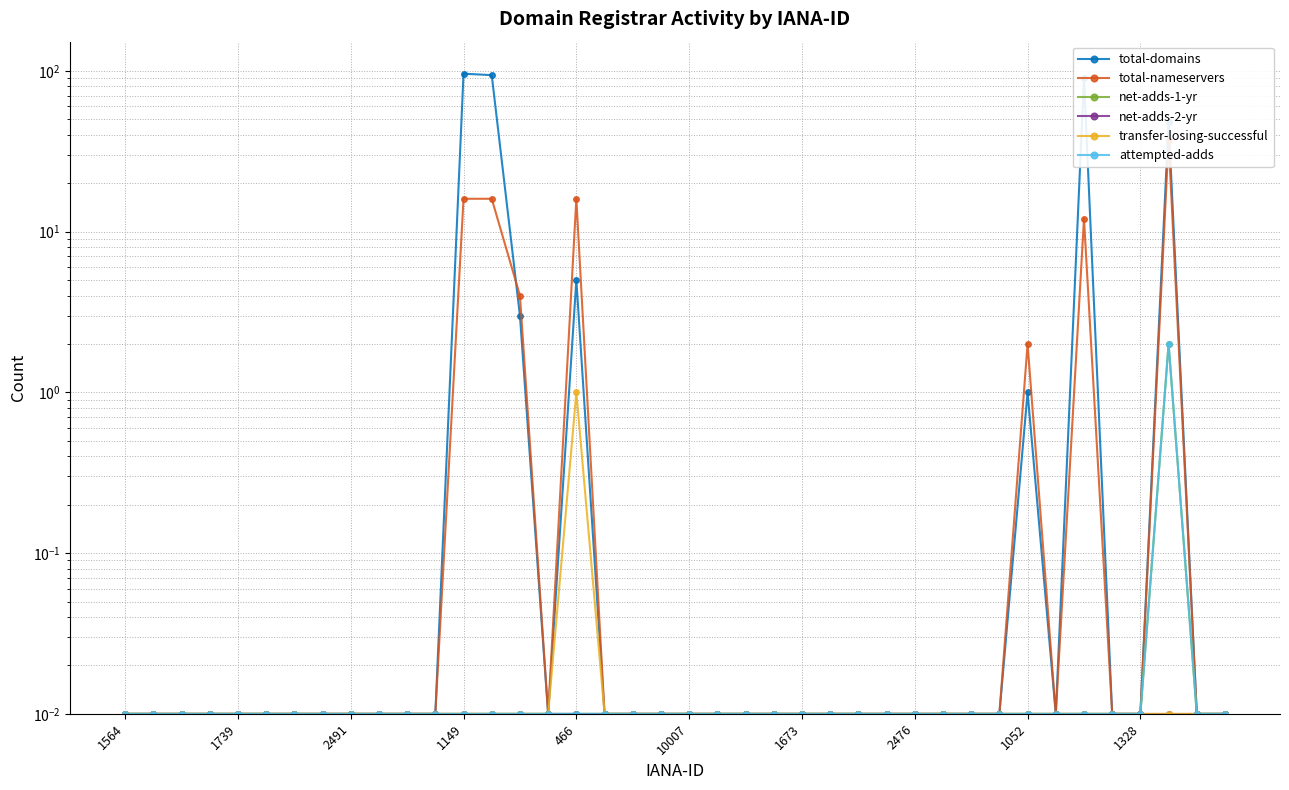

What are all the series names shown in the legend?

total-domains, total-nameservers, net-adds-1-yr, net-adds-2-yr, transfer-losing-successful, attempted-adds